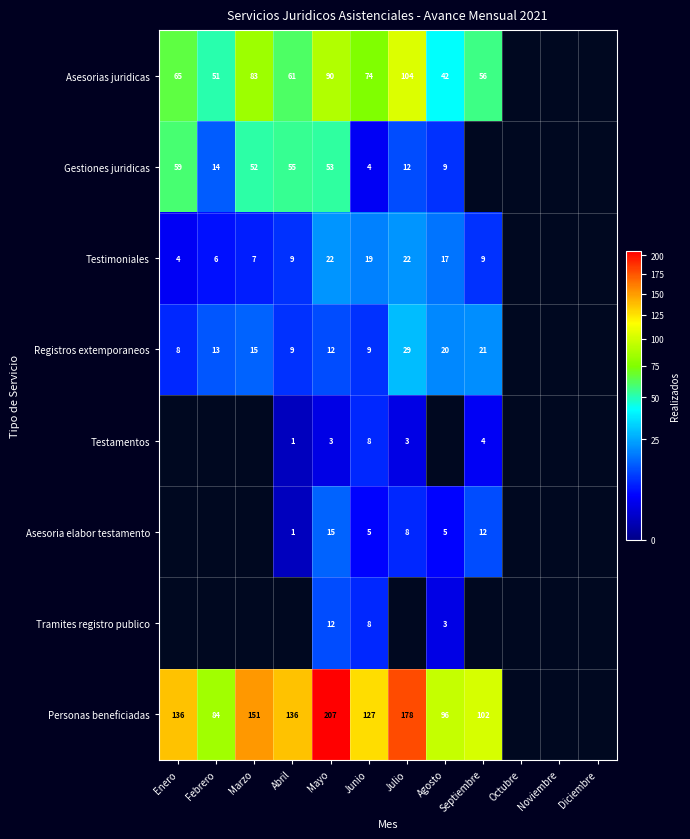

Which has a higher value, Junio or Julio?

Julio